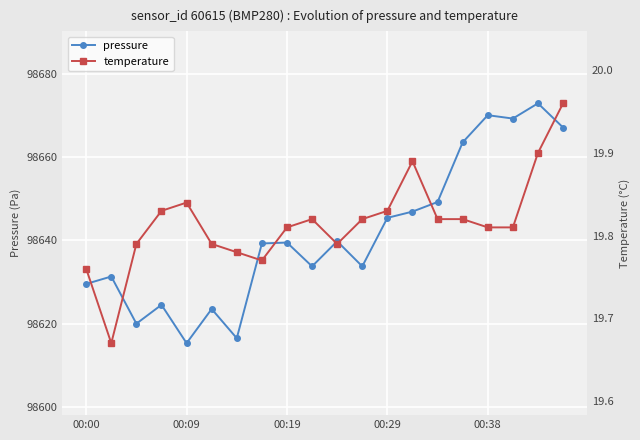

True or false: pressure has a value of 154253.6 at 00:29.

False